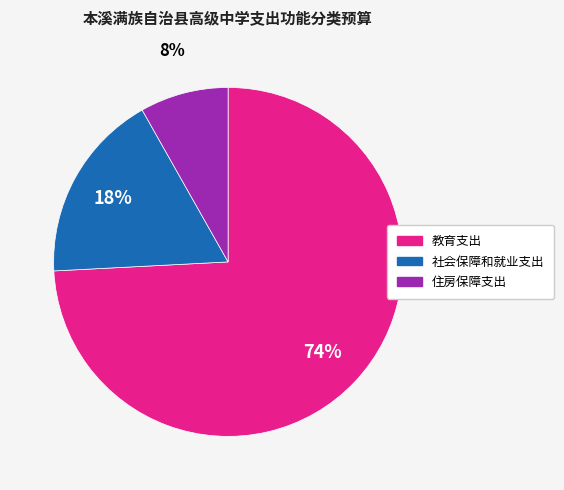

Which category has the biggest portion of the pie?

教育支出